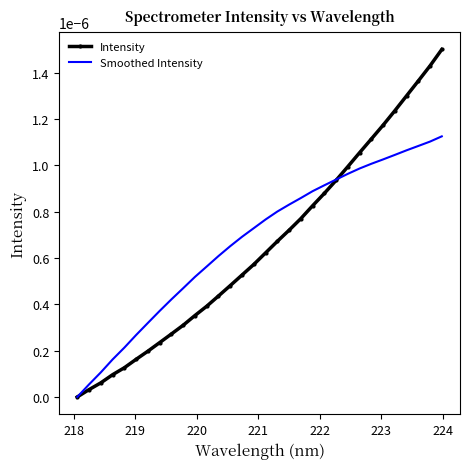

Rank the series by their maximum value, from highest to lowest.

Intensity, Smoothed Intensity